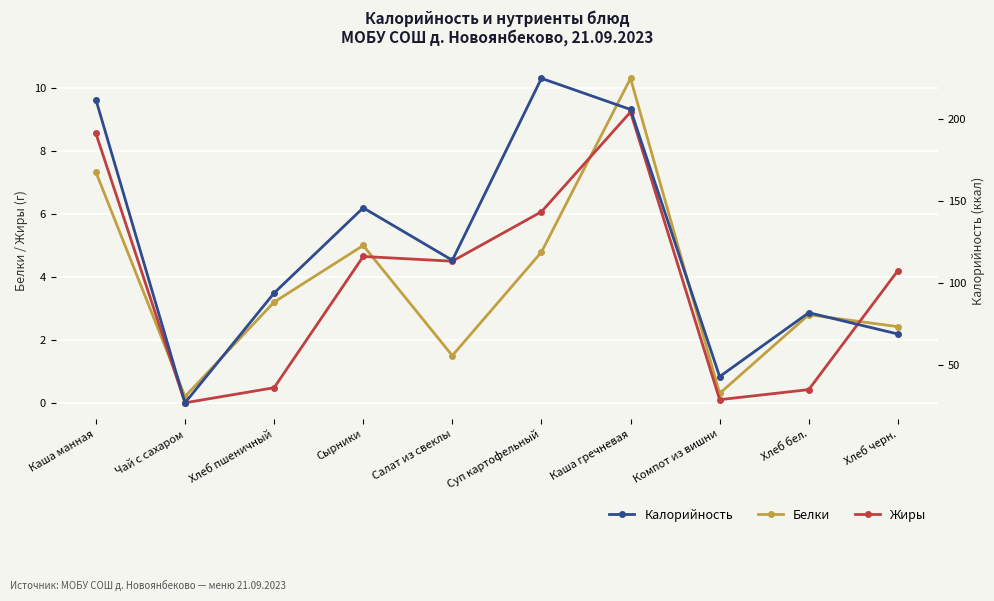

What is the value of the Белки point at the 3rd from the left?

3.2